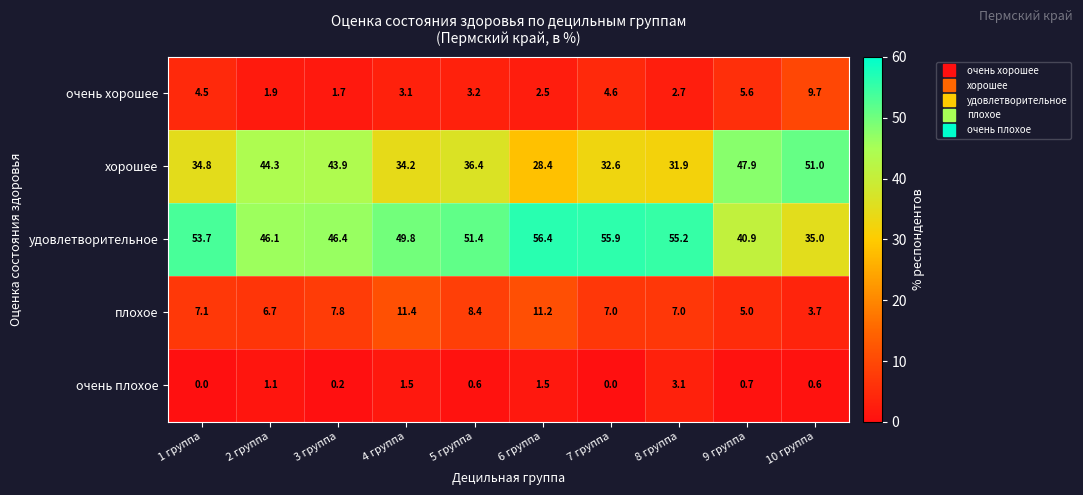

What is the difference between the maximum and minimum values in the хорошее series?

22.6